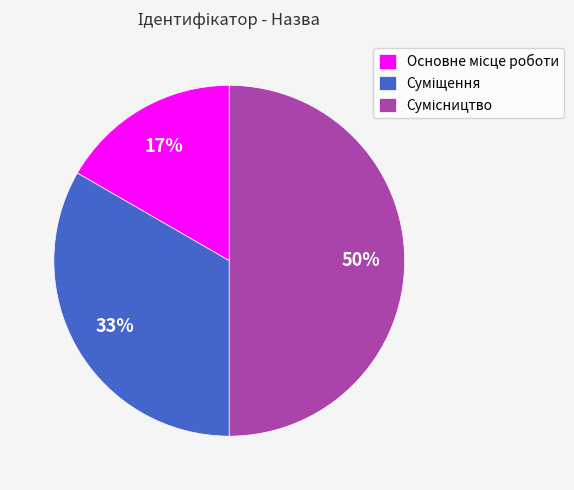

To the nearest percent, what is the difference between the largest and smallest slice percentages?

33%